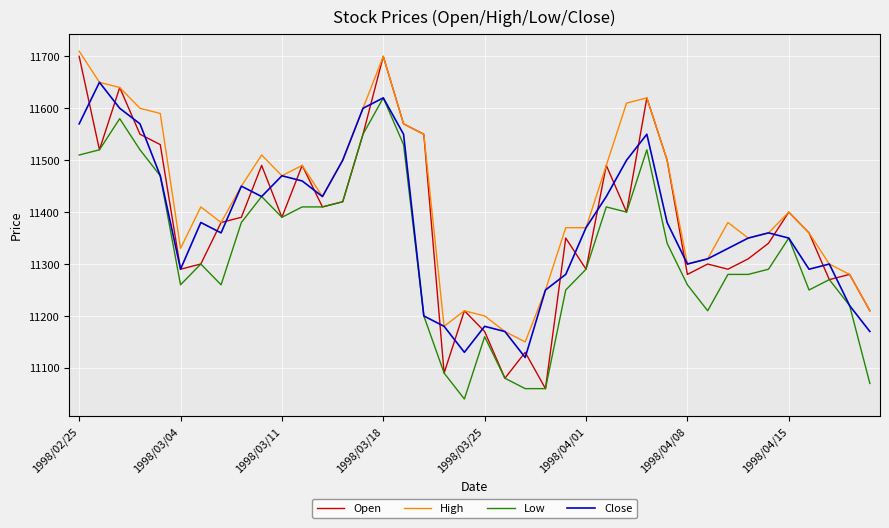

What is the difference between the maximum and minimum values in the Low series?

580